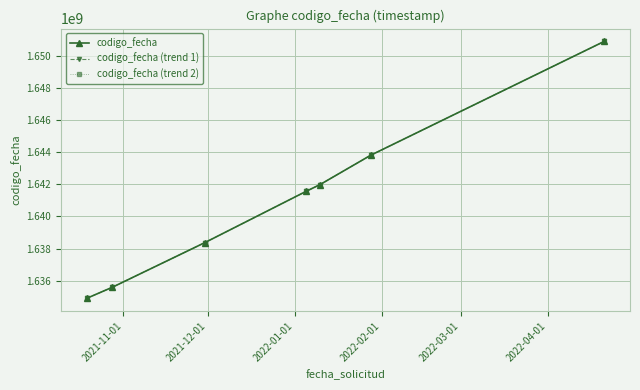

Is this an area chart (filled region under the line)?

No